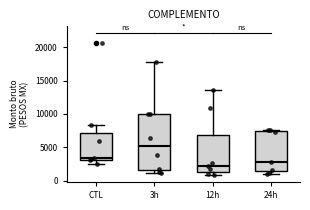

Where is the upper edge of the box for 3h on the y-axis? The values are not printed on the chart, so give them approximately, as read against the axis.

10000